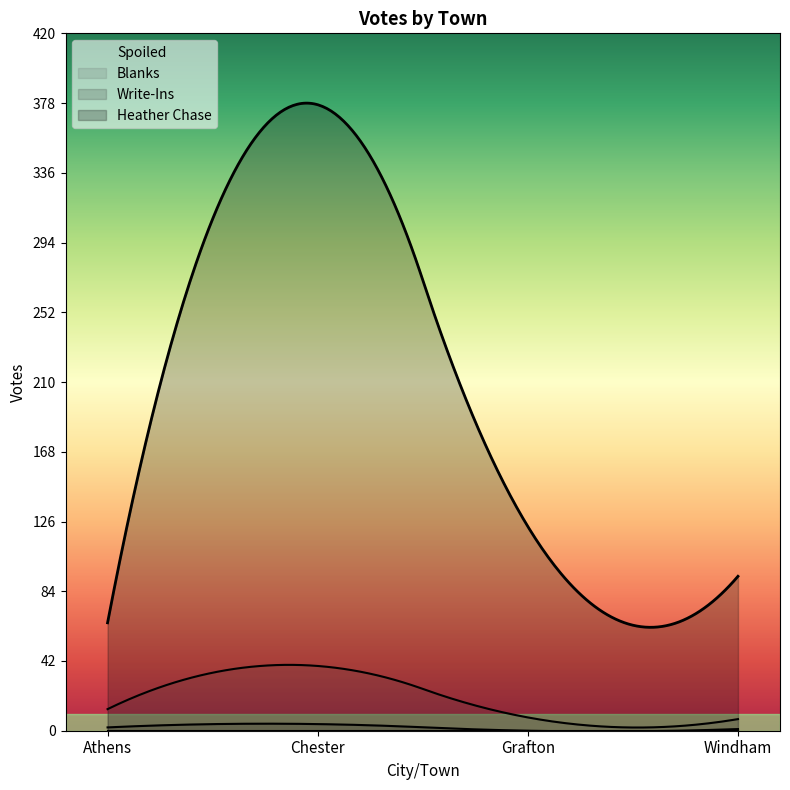

What is the average value of the Write-Ins series?

1.9